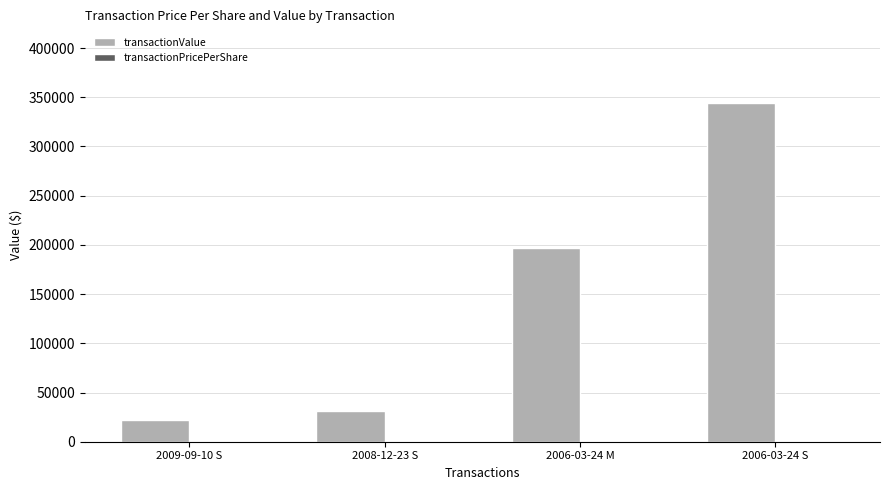

Between 2008-12-23 S and 2006-03-24 M, which series saw the biggest shift?

transactionValue